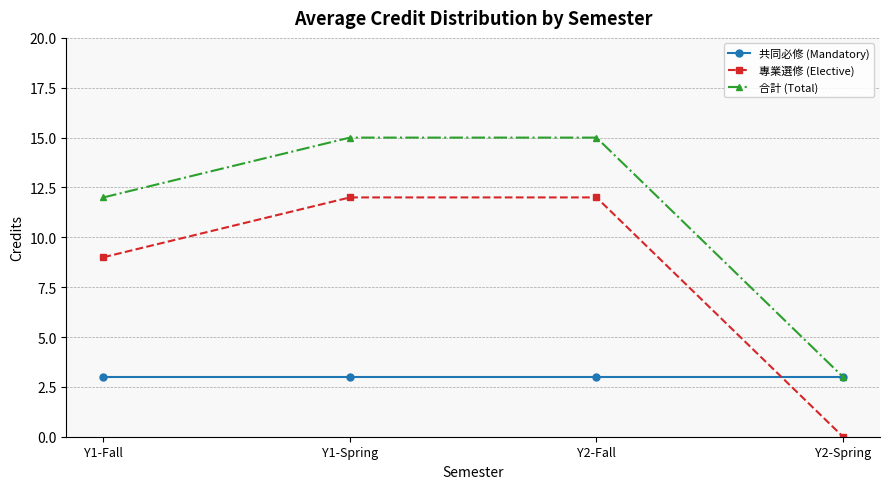

Which series has the largest total across all categories?

合計 (Total)